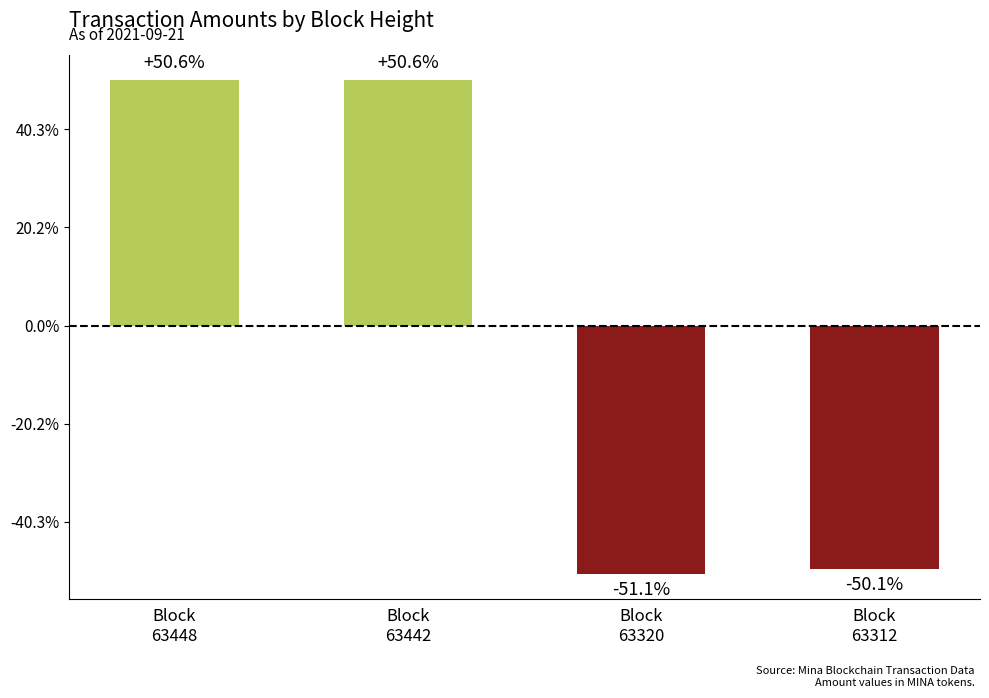

Between Block
63448 and Block
63312, which is larger?

Block
63448